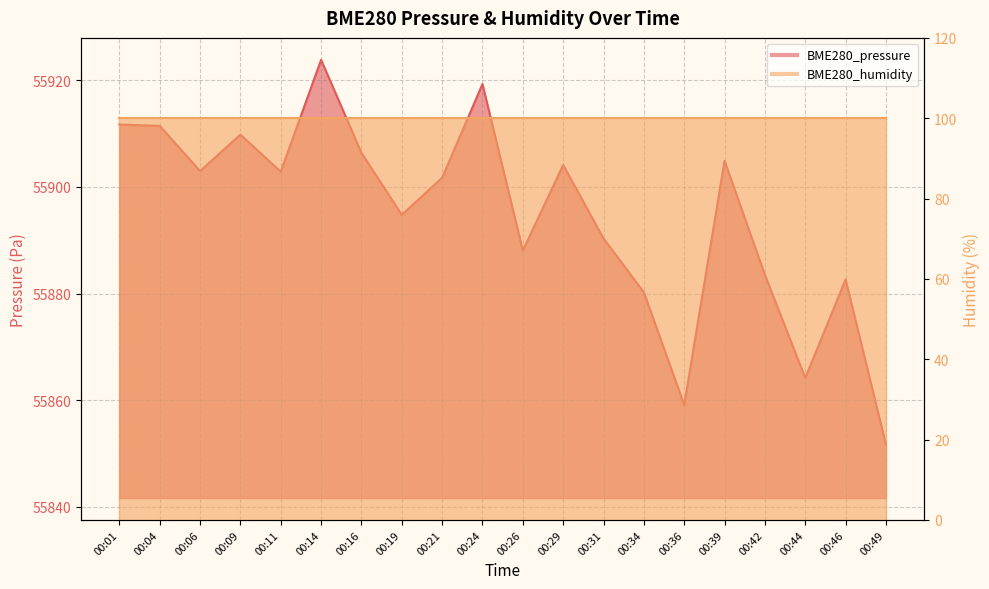

What is the change in value from 00:01 to 00:24?

+7.6